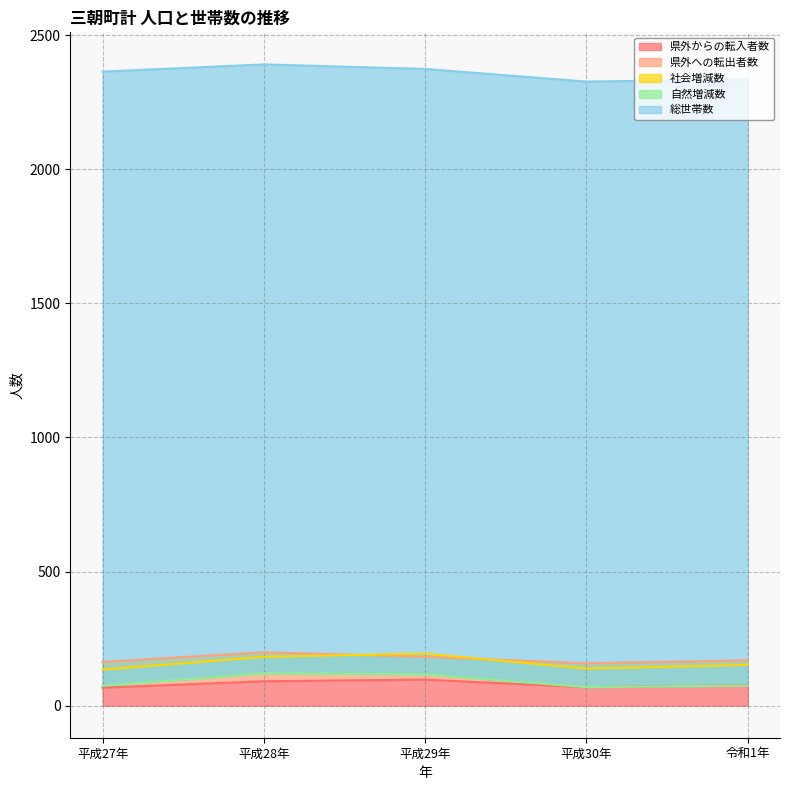

Count the number of data series in this chart.

5